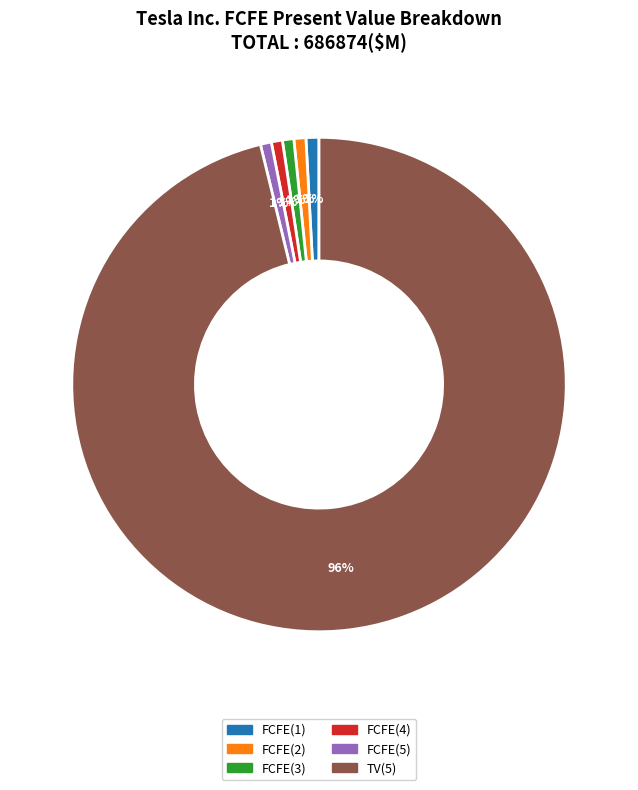

True or false: FCFE(1) accounts for 11% of the total.

False